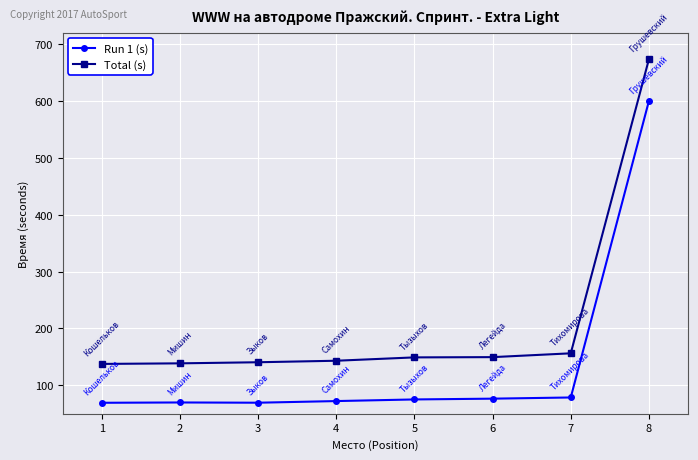

Which series has the widest spread of values?

Total (s)